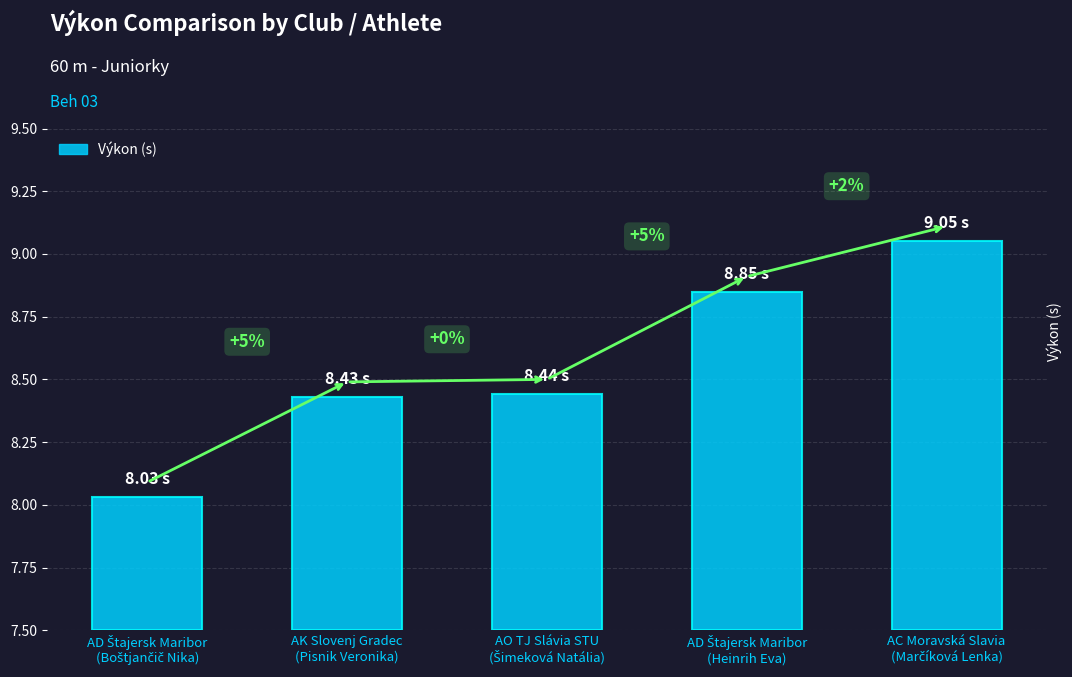

Reading left to right, transcribe all the data shown in this chart.

AD Štajersk Maribor
(Boštjančič Nika)=8.0	AK Slovenj Gradec
(Pisnik Veronika)=8.4	AO TJ Slávia STU
(Šimeková Natália)=8.4	AD Štajersk Maribor
(Heinrih Eva)=8.8	AC Moravská Slavia
(Marčíková Lenka)=9.1